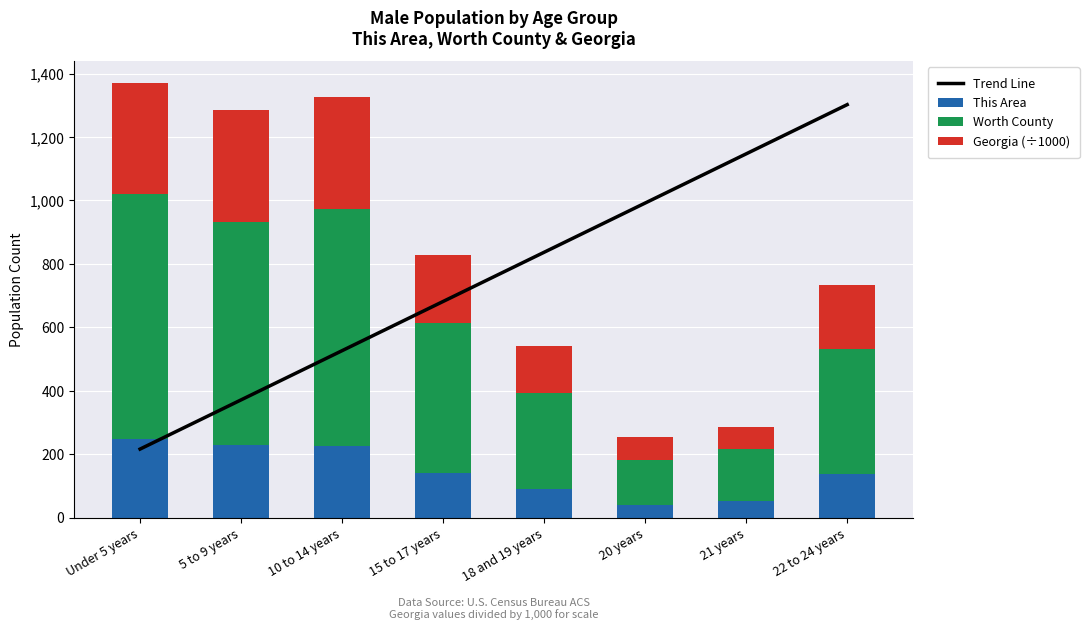

What is the label of the 3rd bar from the left?

10 to 14 years